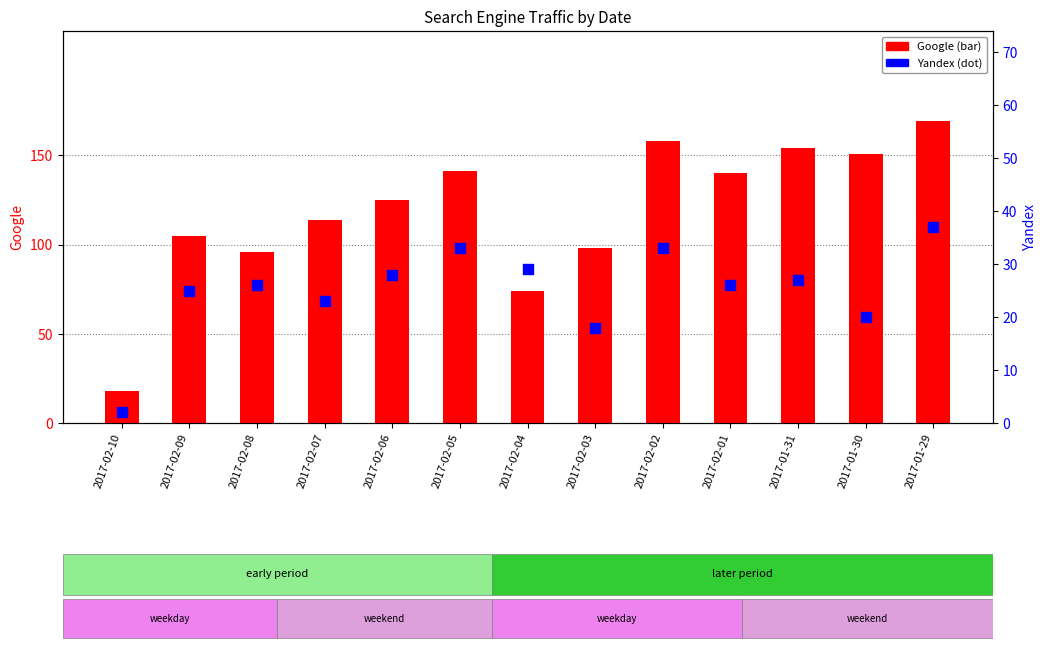

Which series reaches the minimum Y coordinate?

Yandex (percentile rank)